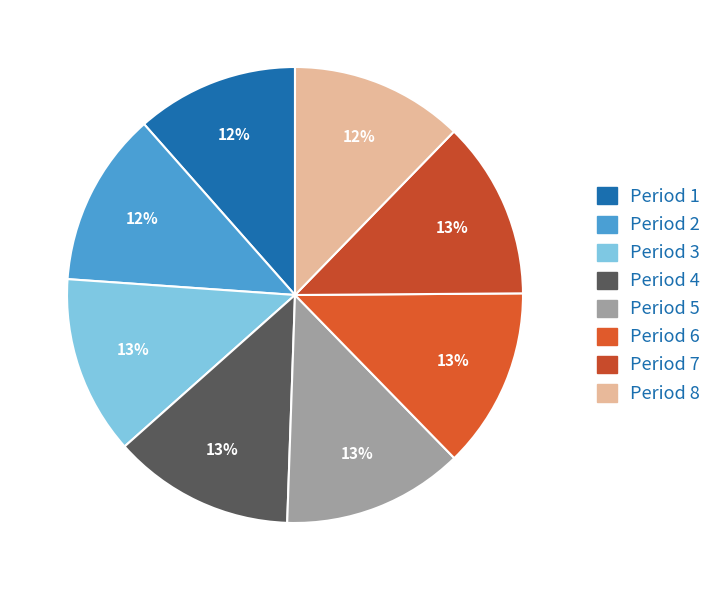

How many slices are in this pie chart?

8